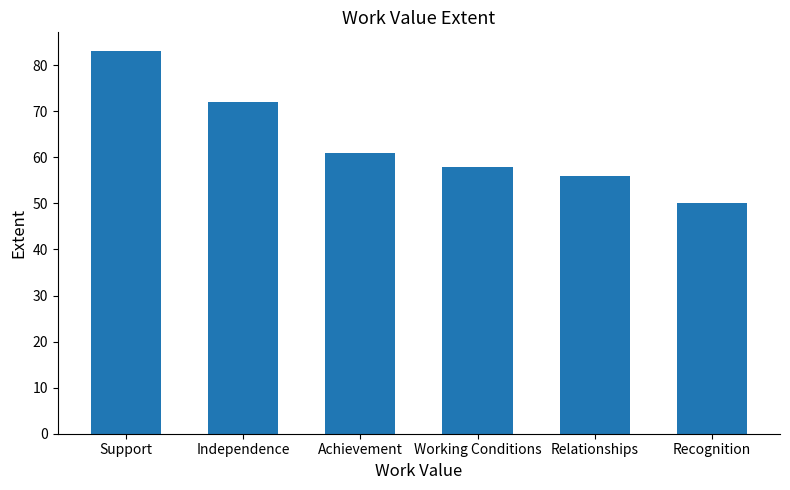

How many series are shown in this chart?

1